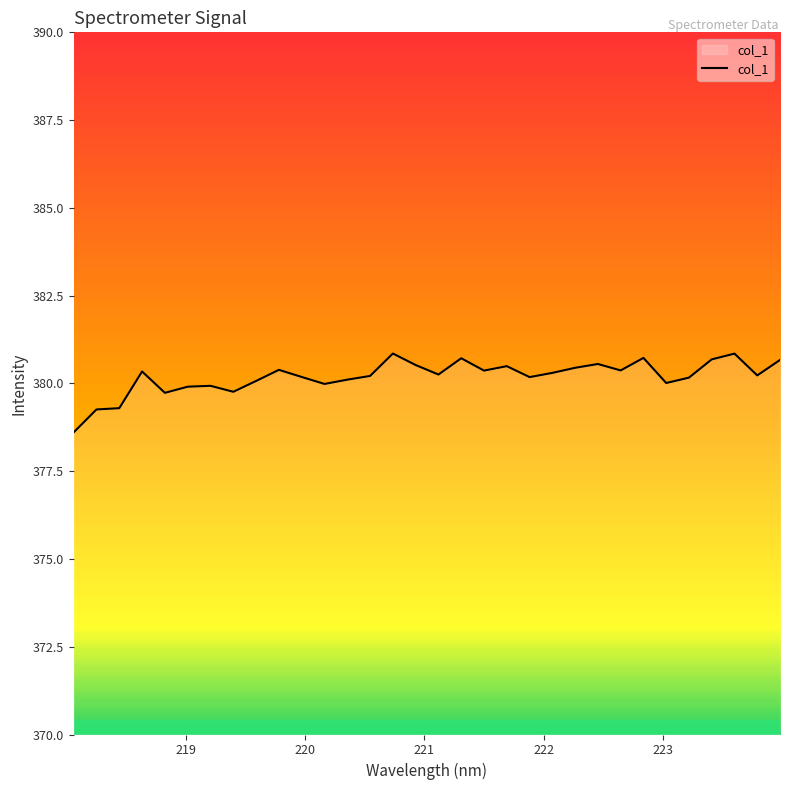

True or false: there are more than 0 points higher than both neighbors.

True